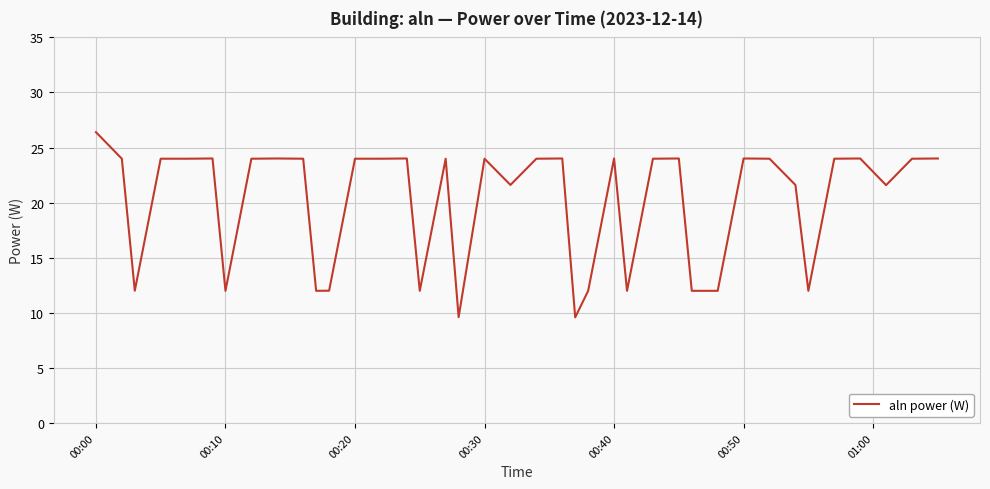

What is the maximum value shown in the chart?

26.4